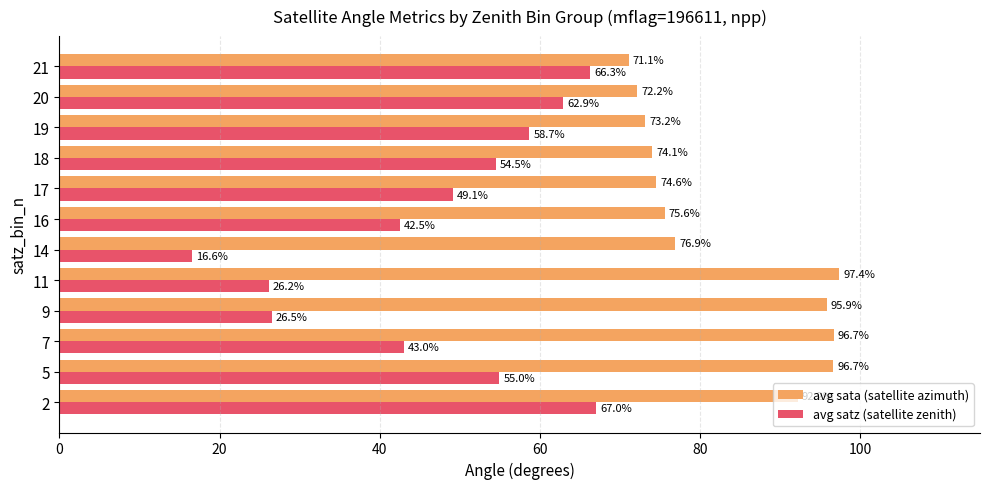

At which label is avg sata (satellite azimuth) closest to 84?

14